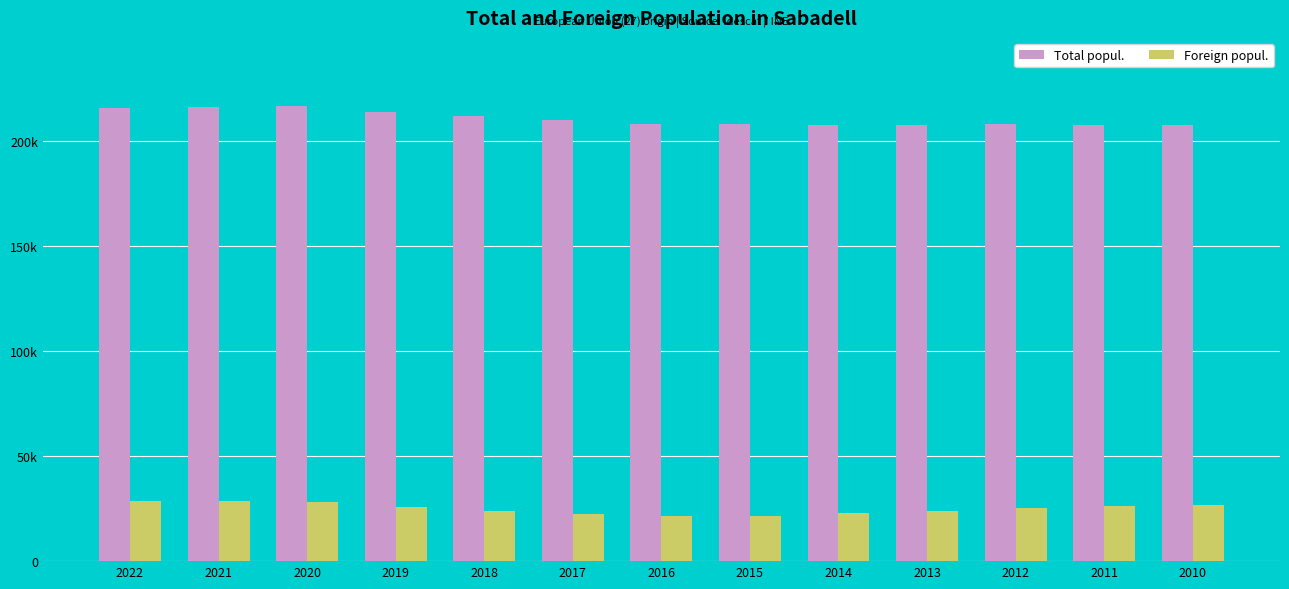

What are all the series names shown in the legend?

Total popul., Foreign popul.